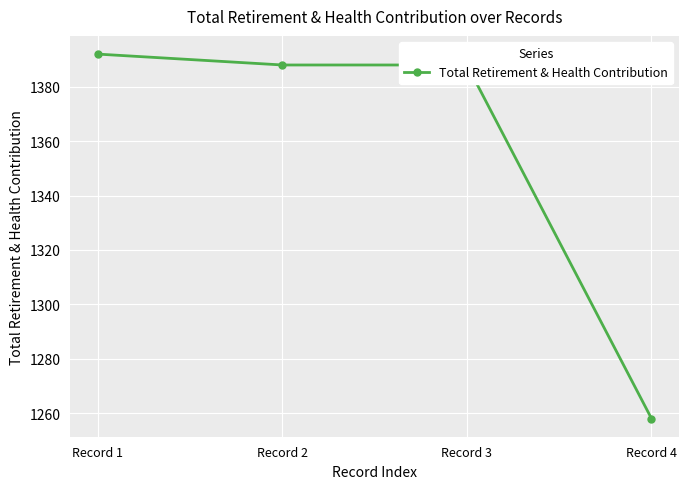

How many data points does each series have?

4